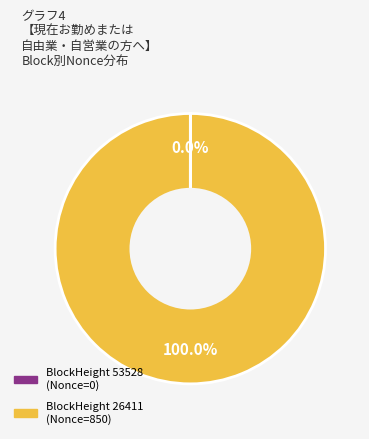

What is the largest slice in the pie chart?

BlockHeight 26411 (Nonce=850)